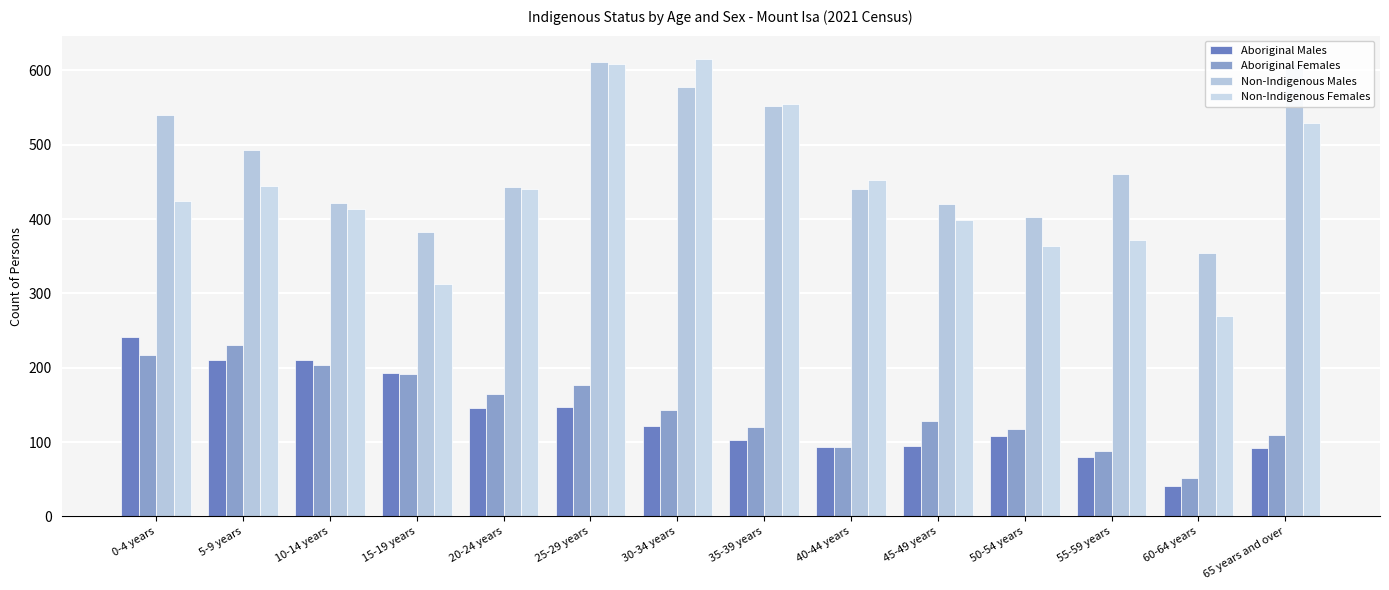

How many bars are there in total?

56